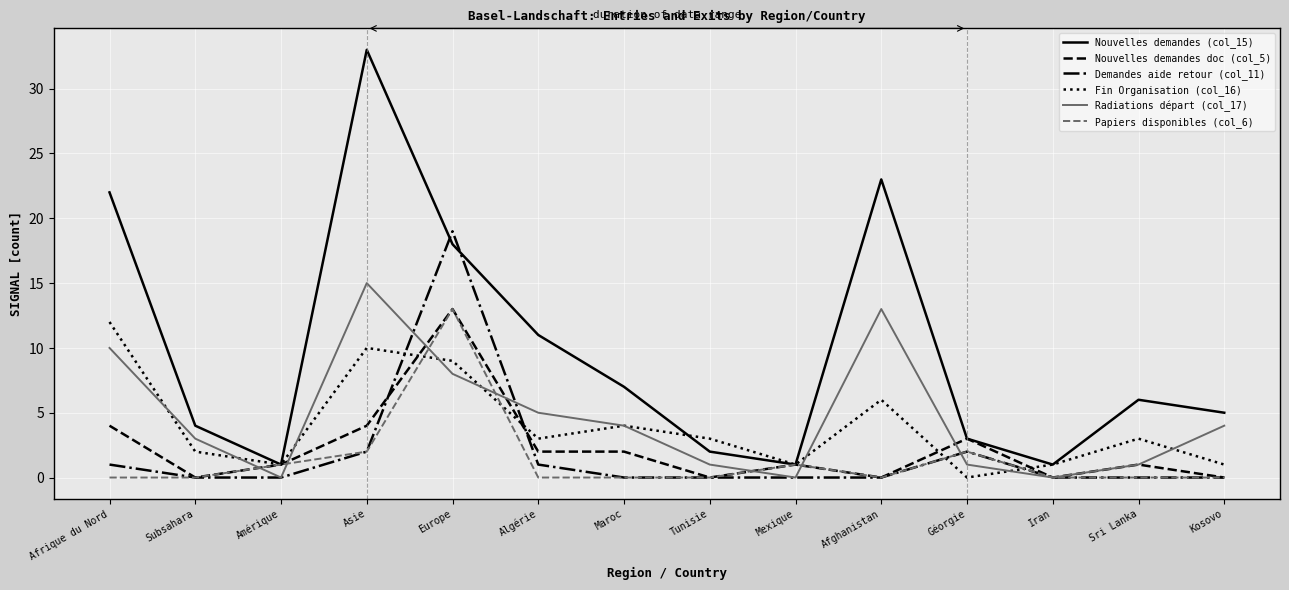

How many series are shown in this chart?

6